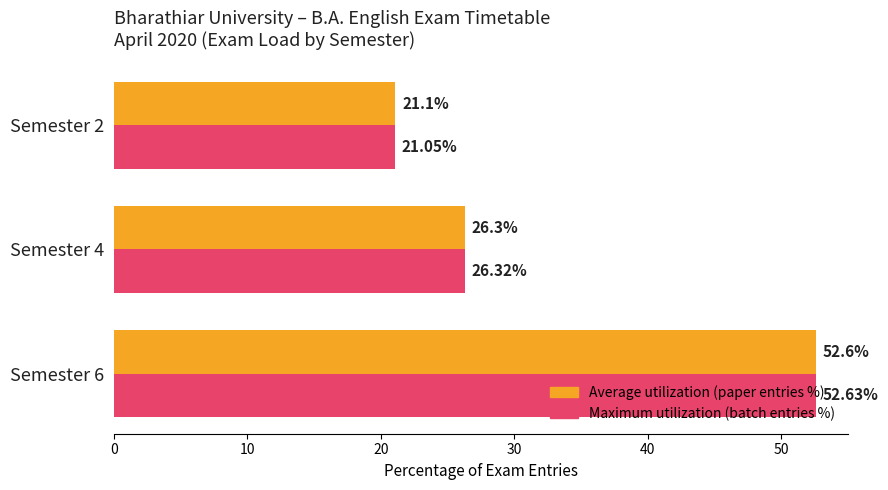

Which series has the largest range (max minus min)?

Maximum utilization (batch entries %)